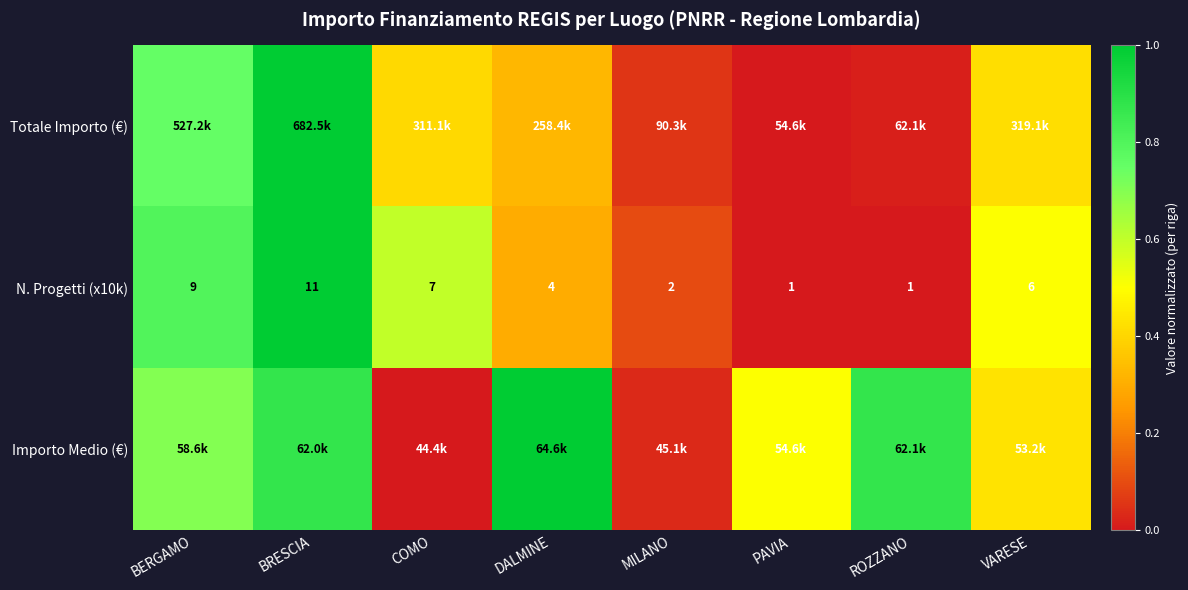

At how many categories does at least one series exceed 0?

8